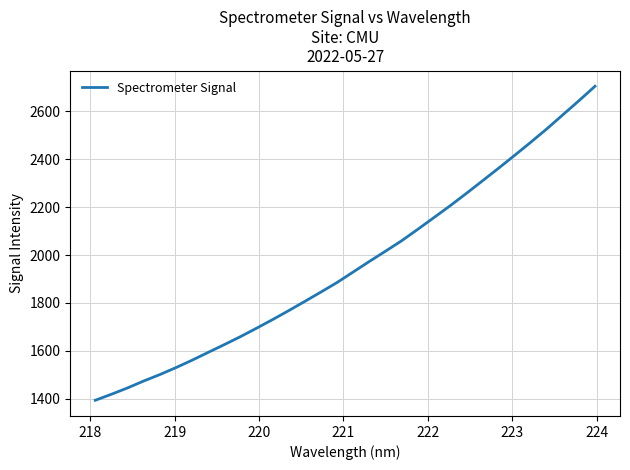

What is the minimum value shown in the chart?

1393.7